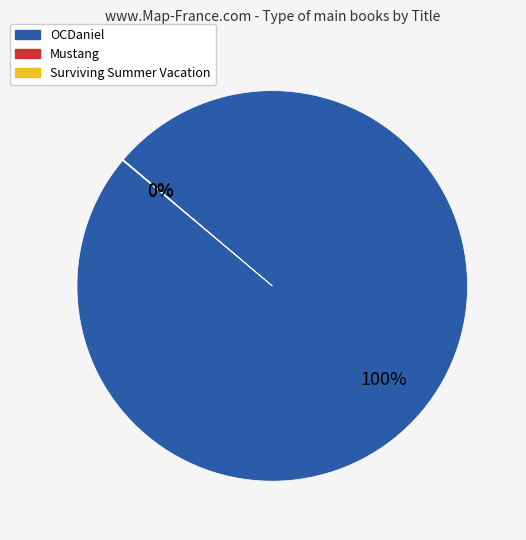

What is the majority slice?

OCDaniel